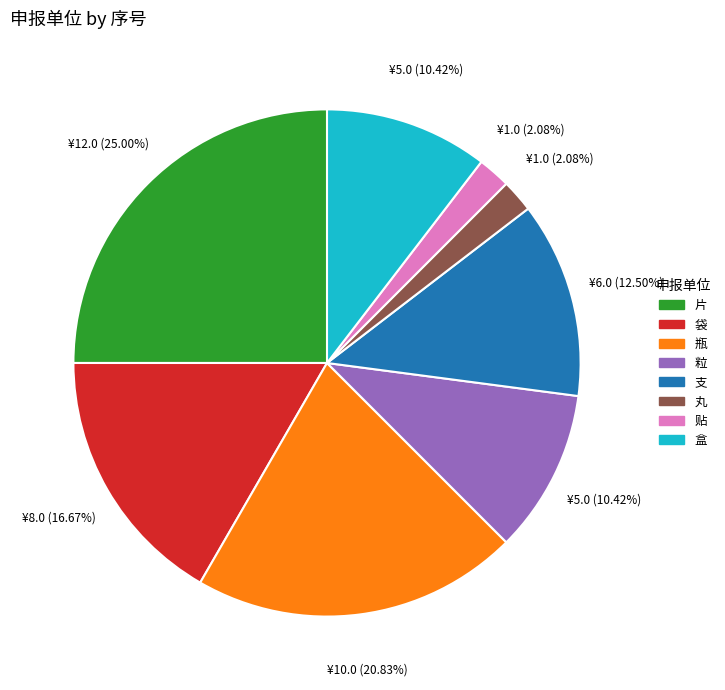

To the nearest percent, what percentage of the pie is 盒?

10%